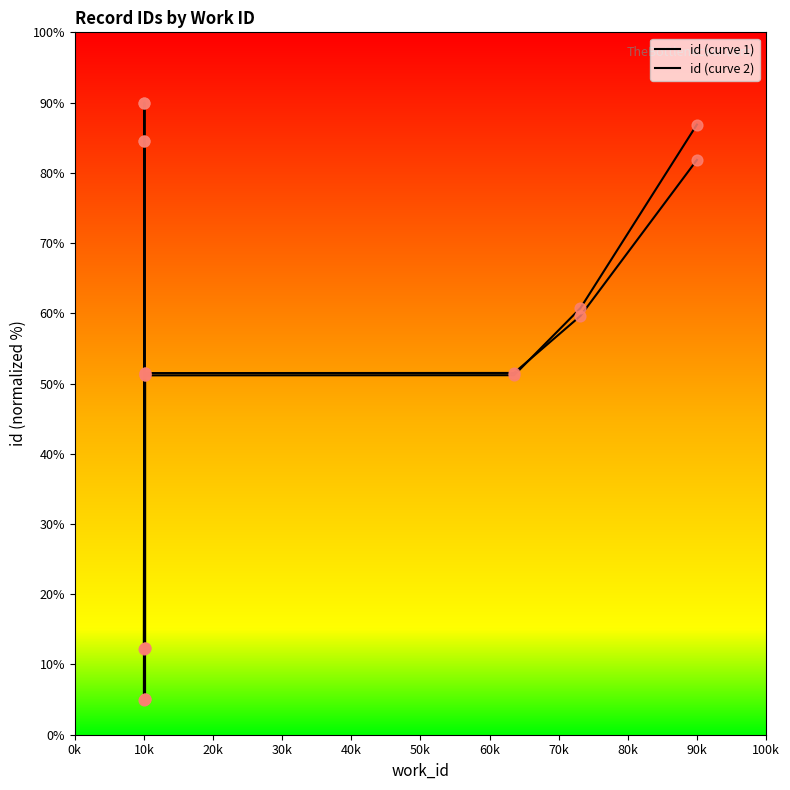

Which series reaches the minimum Y coordinate?

id (curve 1)